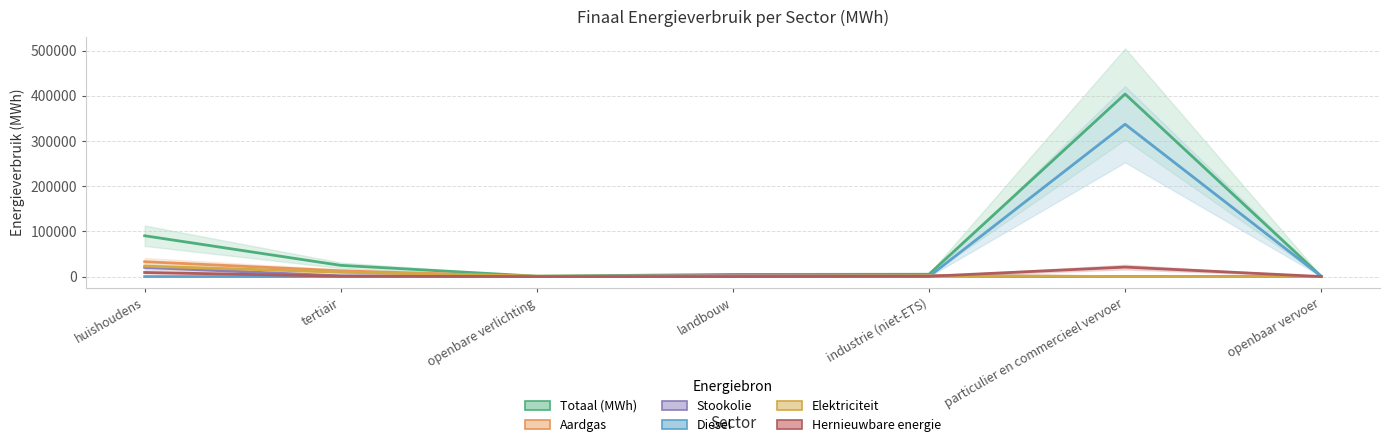

Does the chart have visible grid lines?

Yes